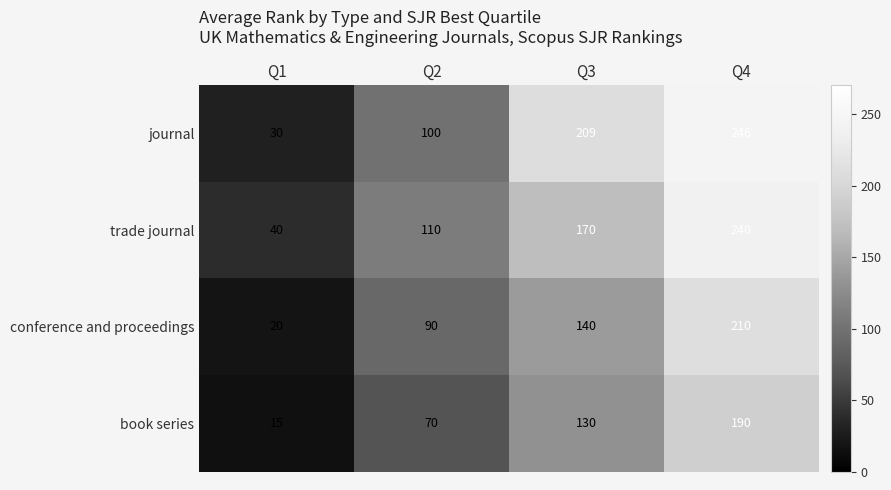

How many distinct data groups are displayed?

4